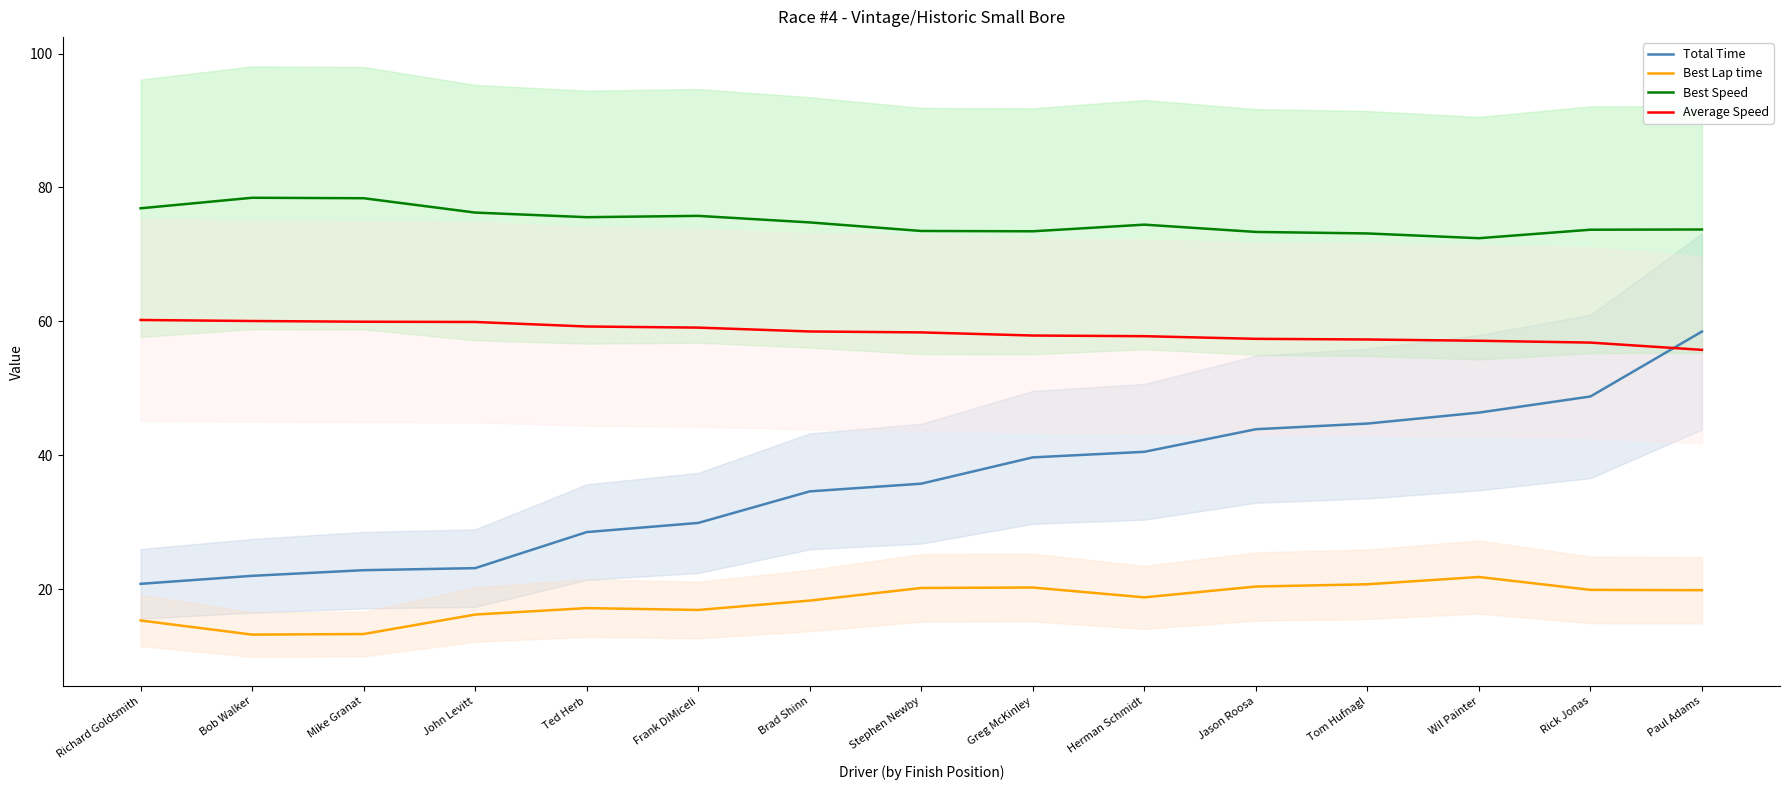

Where does the Best Speed series first go above 74?

Richard Goldsmith